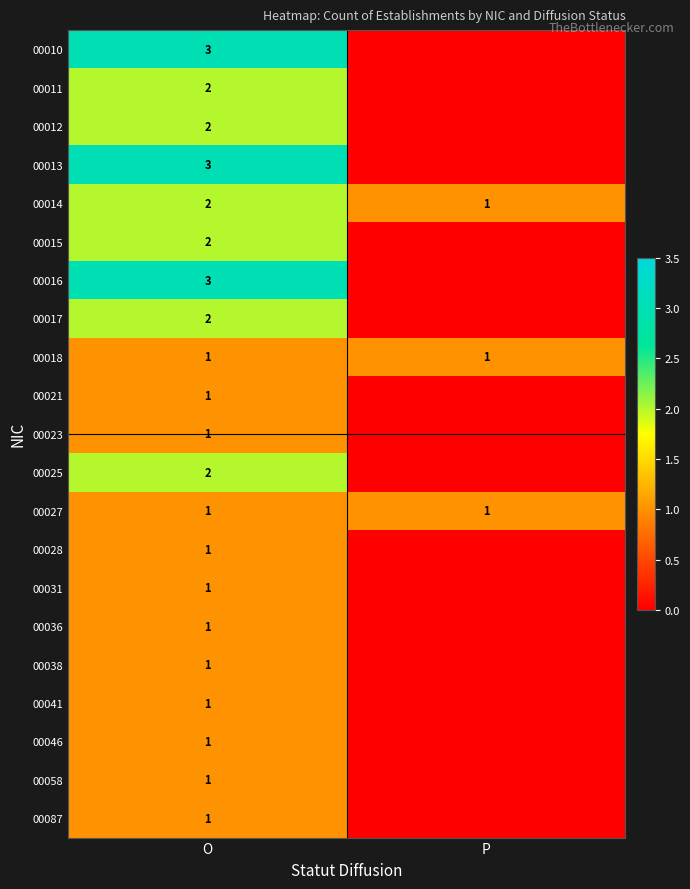

True or false: 00058 has a value of 1 at O.

True